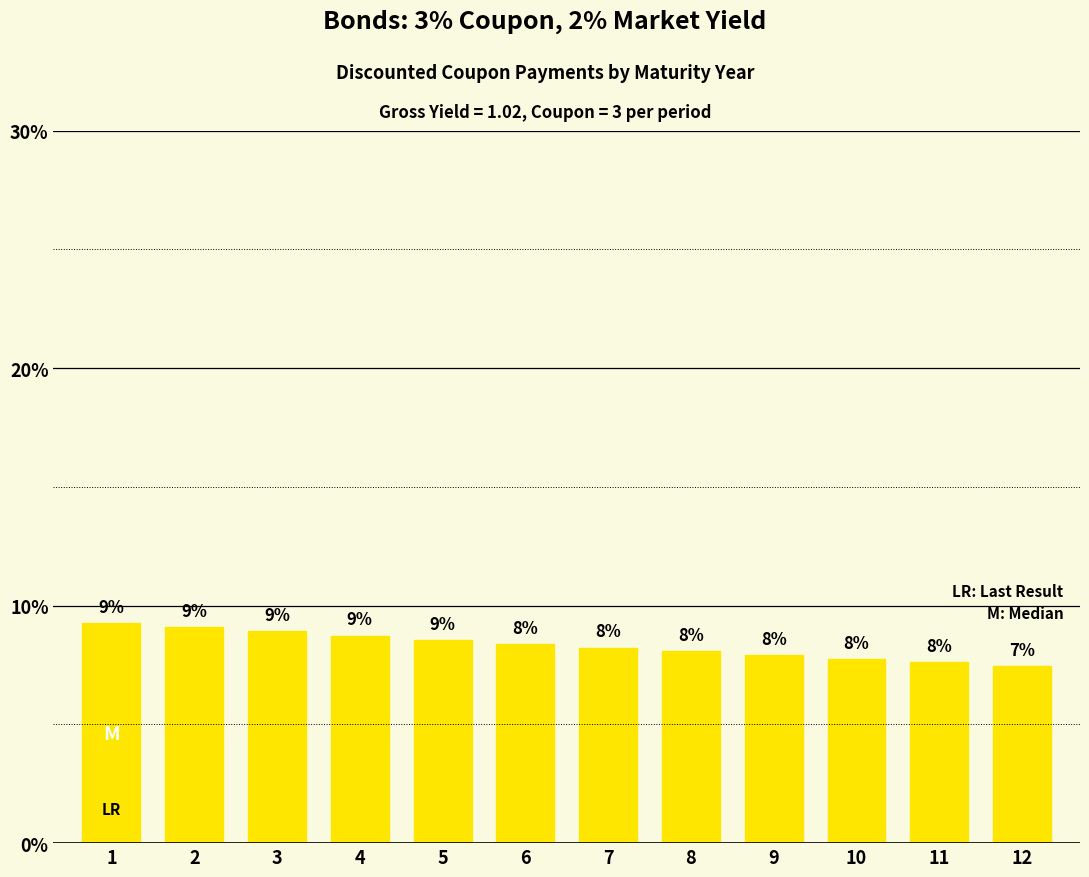

Reading left to right, transcribe all the data shown in this chart.

9.3	9.1	8.9	8.7	8.6	8.4	8.2	8.1	7.9	7.8	7.6	7.5